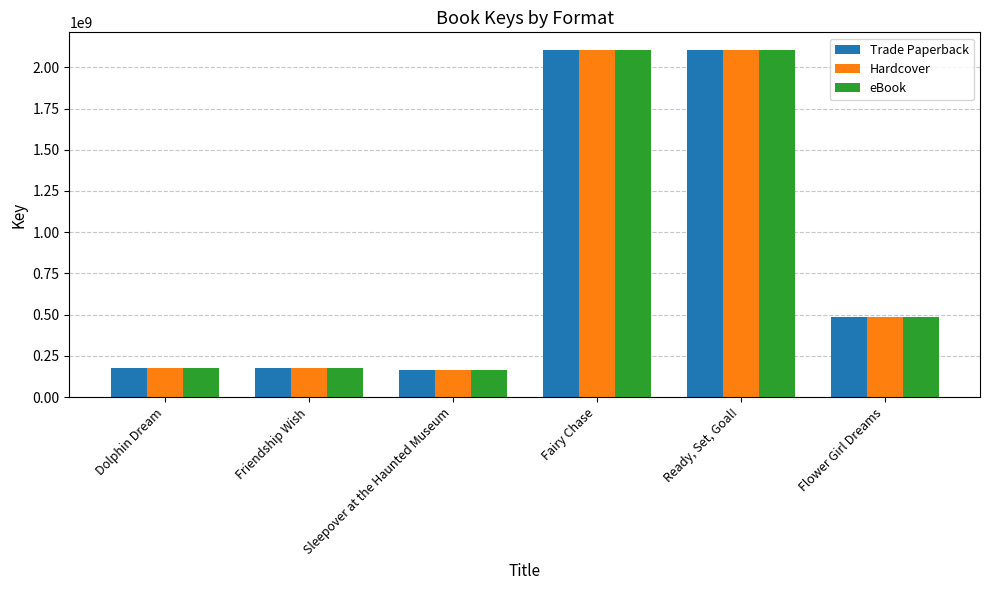

What value does the Trade Paperback series have at Sleepover at the Haunted Museum?

163575251